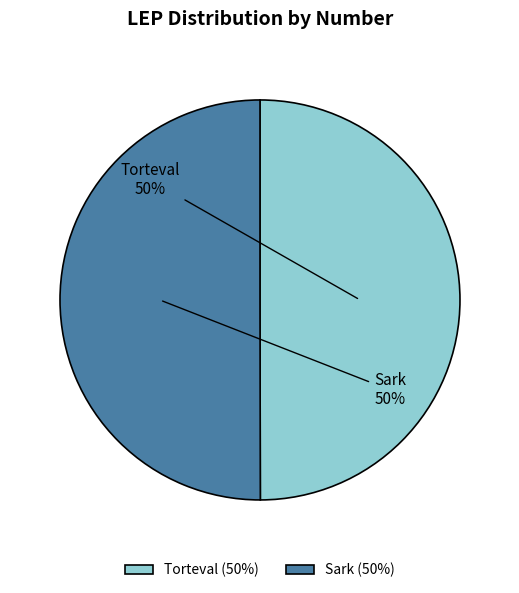

How many segments does this pie chart have?

2